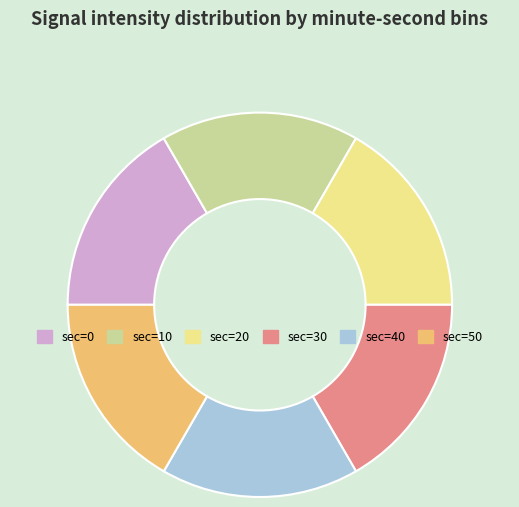

Does any single category account for the majority?

No